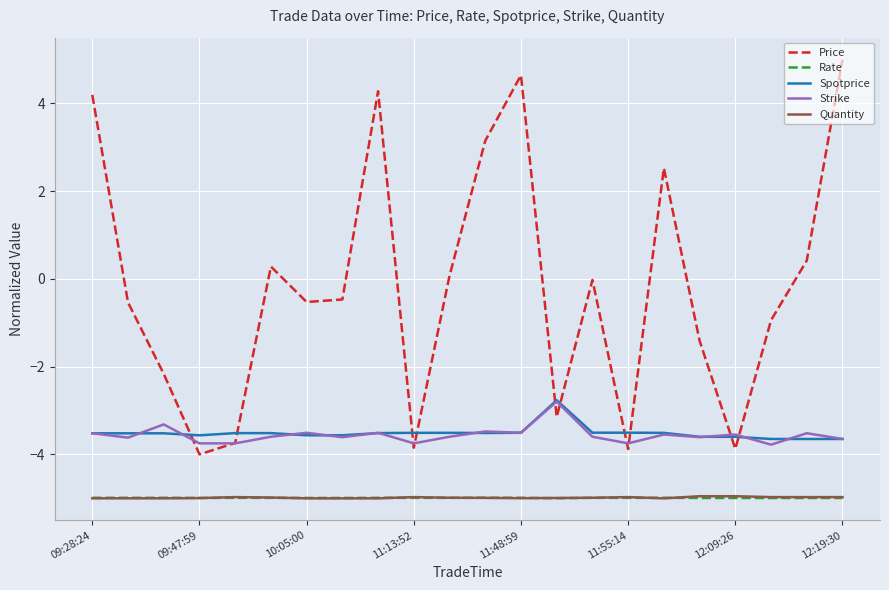

Which series has the largest total across all categories?

Price